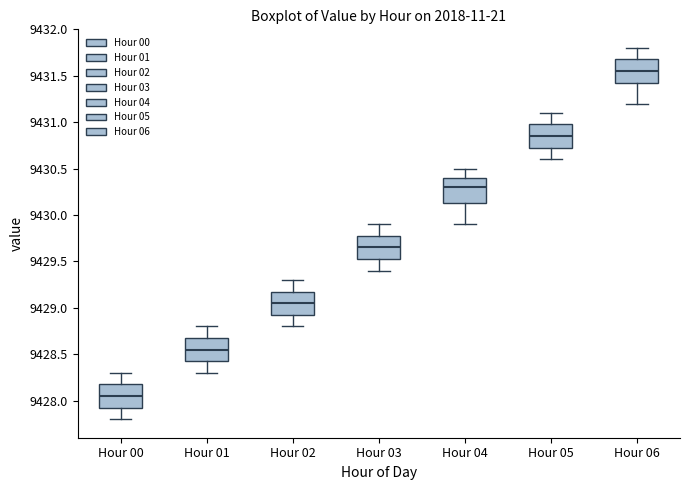

Which box's median line is the lowest?

Hour 00